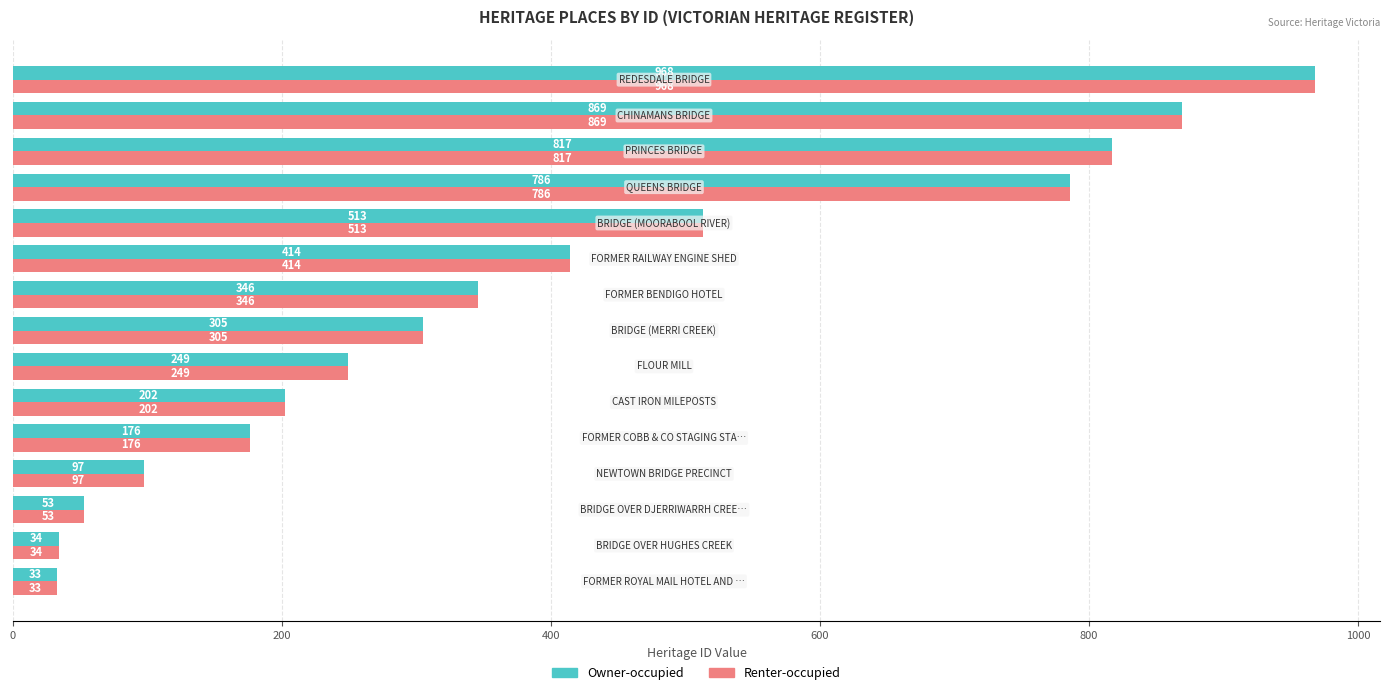

What is the difference between the maximum and minimum values in the Renter-occupied series?

935